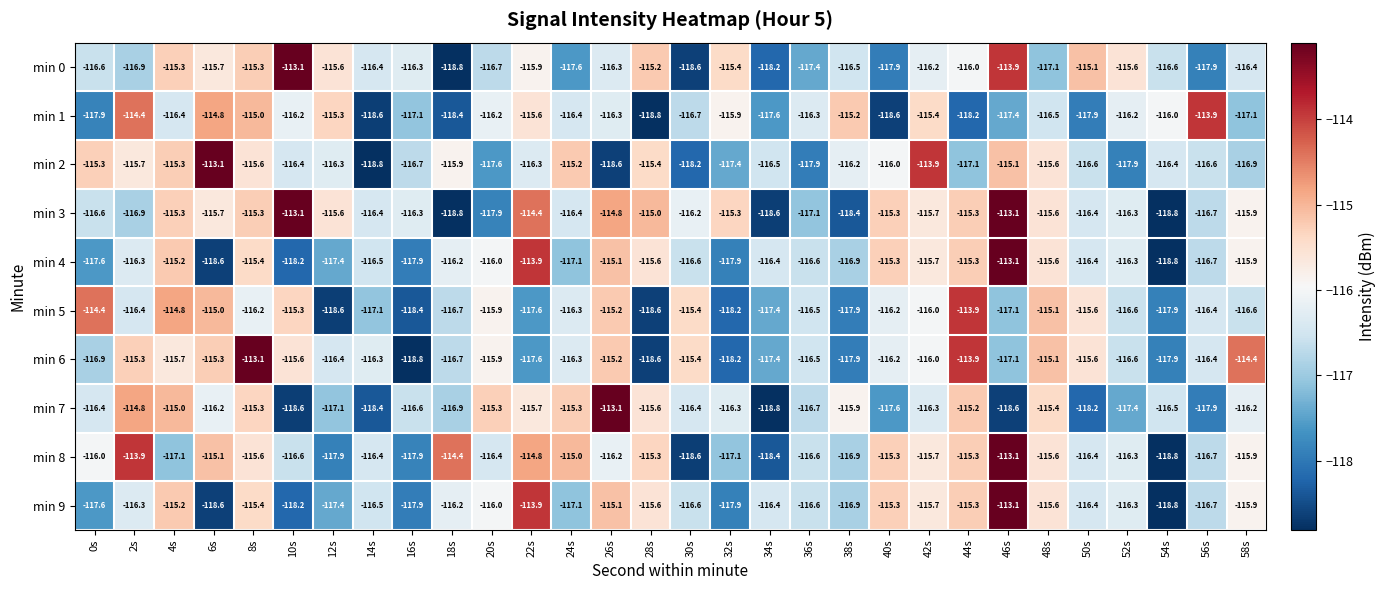

At which label is min 2 closest to -115?

46s